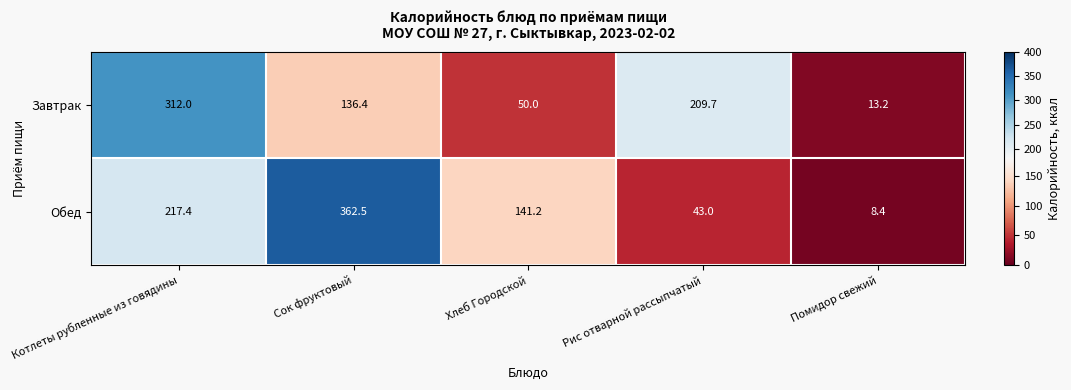

How many data points does each series have?

5